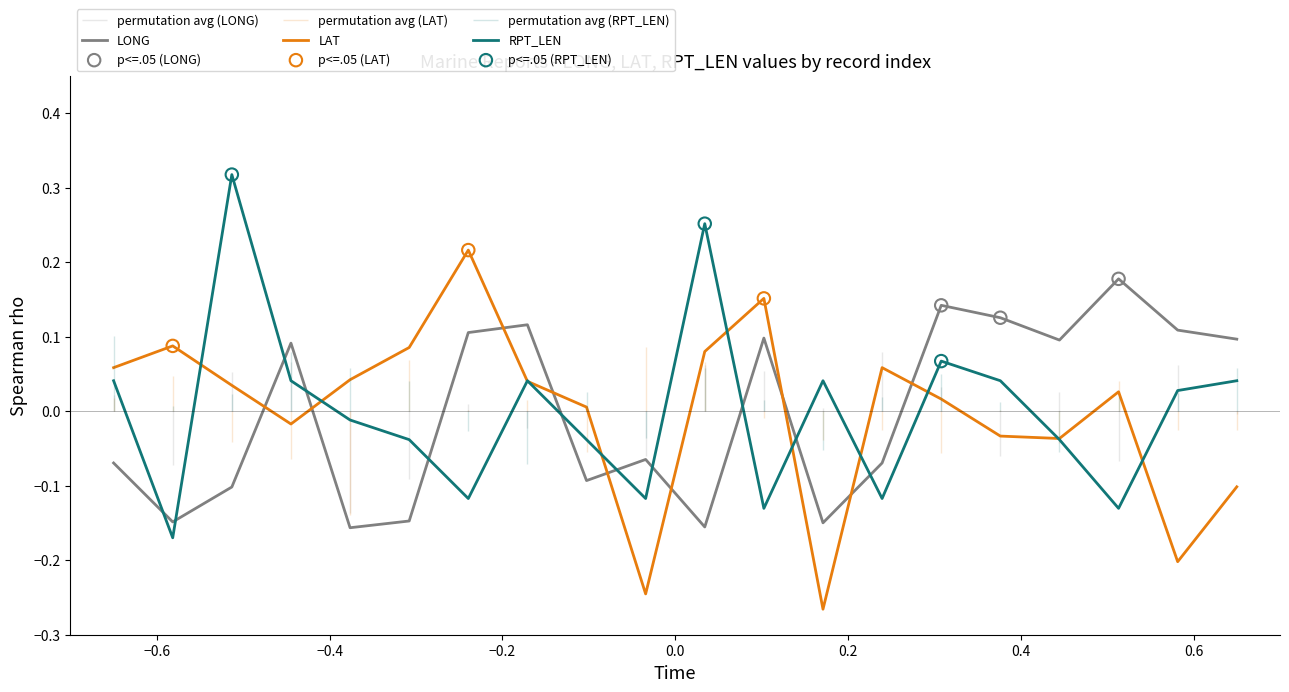

Which series has the largest Y range (max minus min)?

RPT_LEN